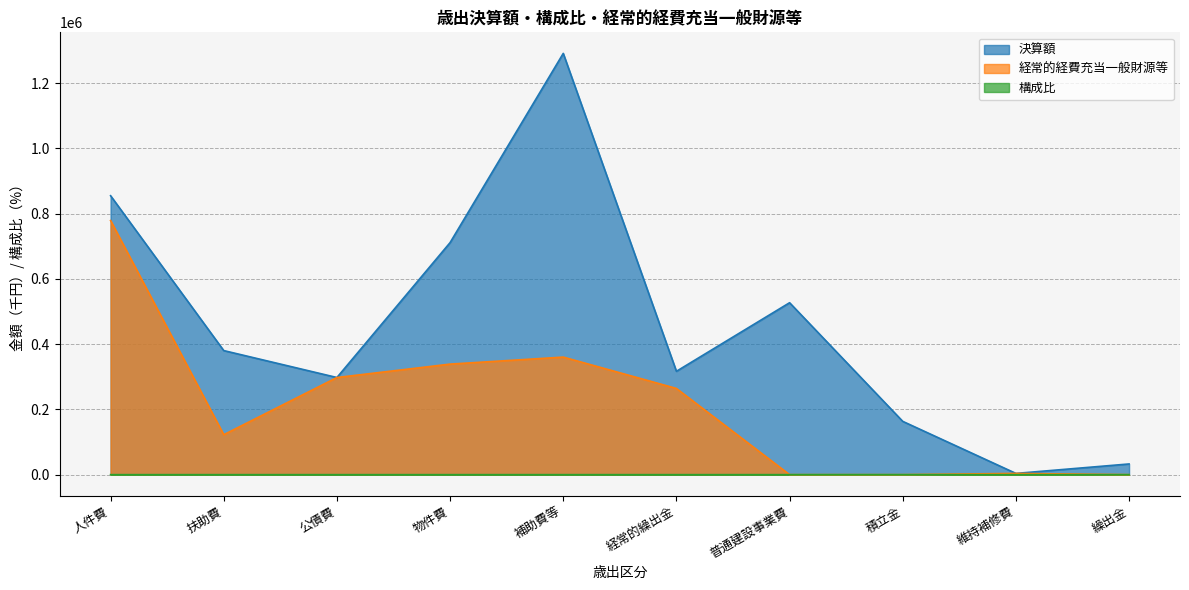

Between 公債費 and 補助費等, which series saw the biggest shift?

決算額